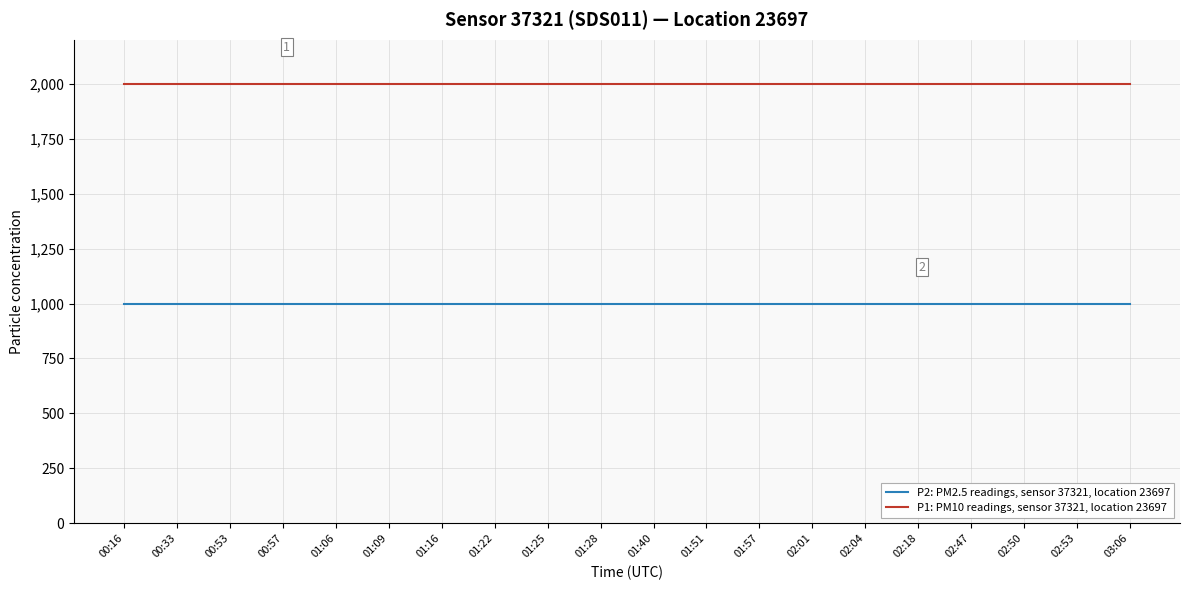

Reading left to right, list all the values displayed in this chart.

P2: PM2.5 readings, sensor 37321, location 23697: 00:16=999.9	00:33=999.9	00:53=999.9	00:57=999.9	01:06=999.9	01:09=999.9	01:16=999.9	01:22=999.9	01:25=999.9	01:28=999.9	01:40=999.9	01:51=999.9	01:57=999.9	02:01=999.9	02:04=999.9	02:18=999.9	02:47=999.9	02:50=999.9	02:53=999.9	03:06=999.9
P1: PM10 readings, sensor 37321, location 23697: 00:16=1999.9	00:33=1999.9	00:53=1999.9	00:57=1999.9	01:06=1999.9	01:09=1999.9	01:16=1999.9	01:22=1999.9	01:25=1999.9	01:28=1999.9	01:40=1999.9	01:51=1999.9	01:57=1999.9	02:01=1999.9	02:04=1999.9	02:18=1999.9	02:47=1999.9	02:50=1999.9	02:53=1999.9	03:06=1999.9